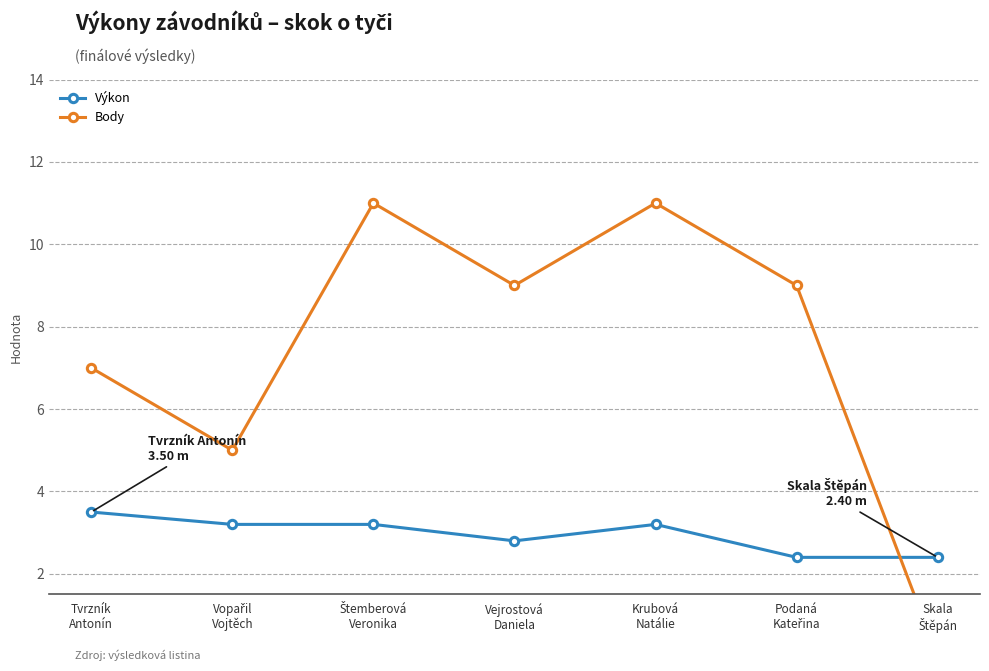

Reading left to right, what are all the values shown in this chart?

Výkon: 3.5	3.2	3.2	2.8	3.2	2.4	2.4
Body: 7.0	5.0	11.0	9.0	11.0	9.0	0.0